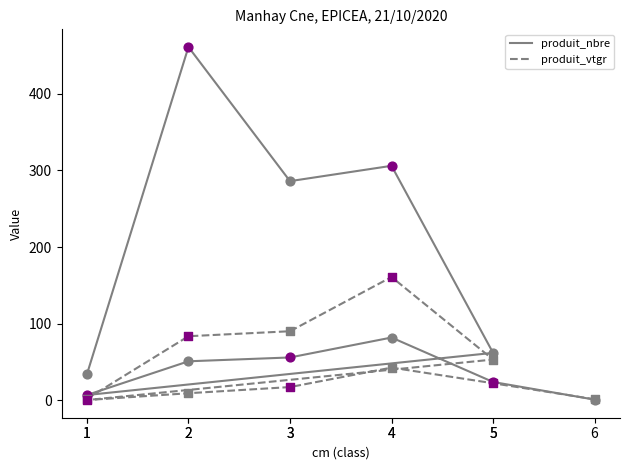

What are all the series names shown in the legend?

produit_nbre, produit_vtgr